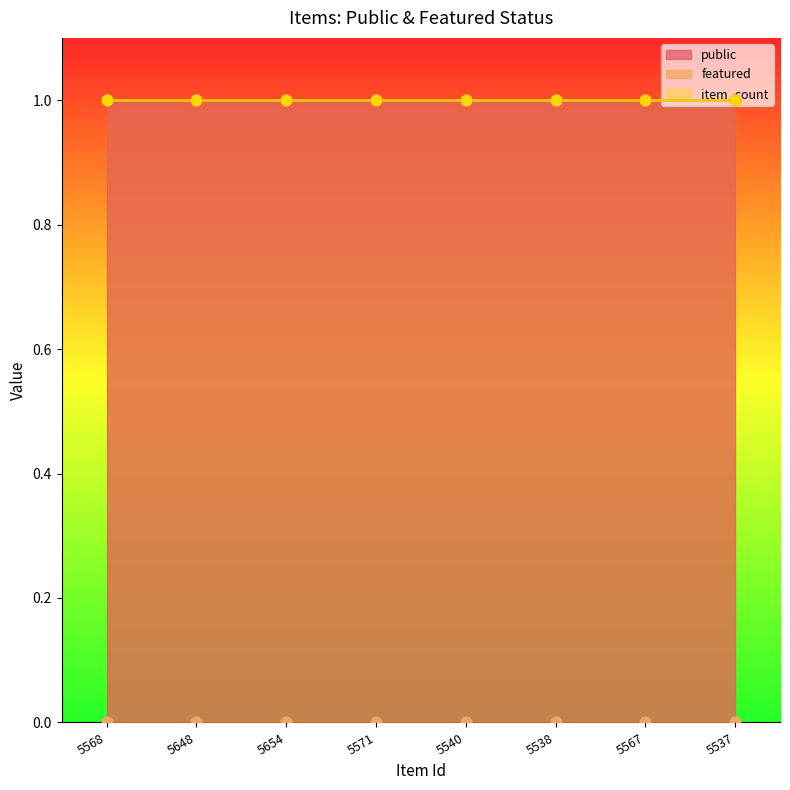

At how many categories does at least one series exceed 0?

8